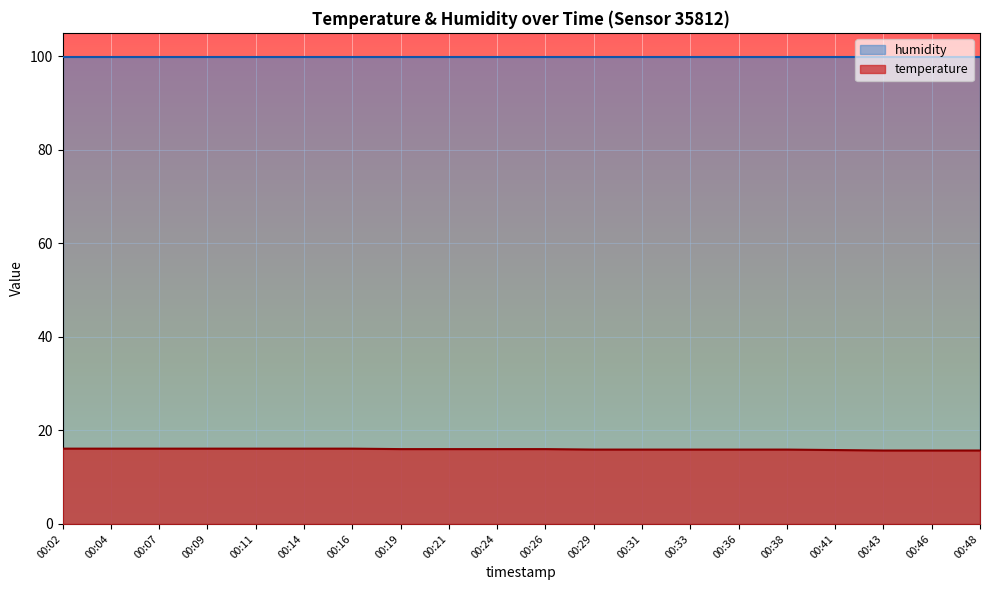

Where does the data first go above 16?

00:02